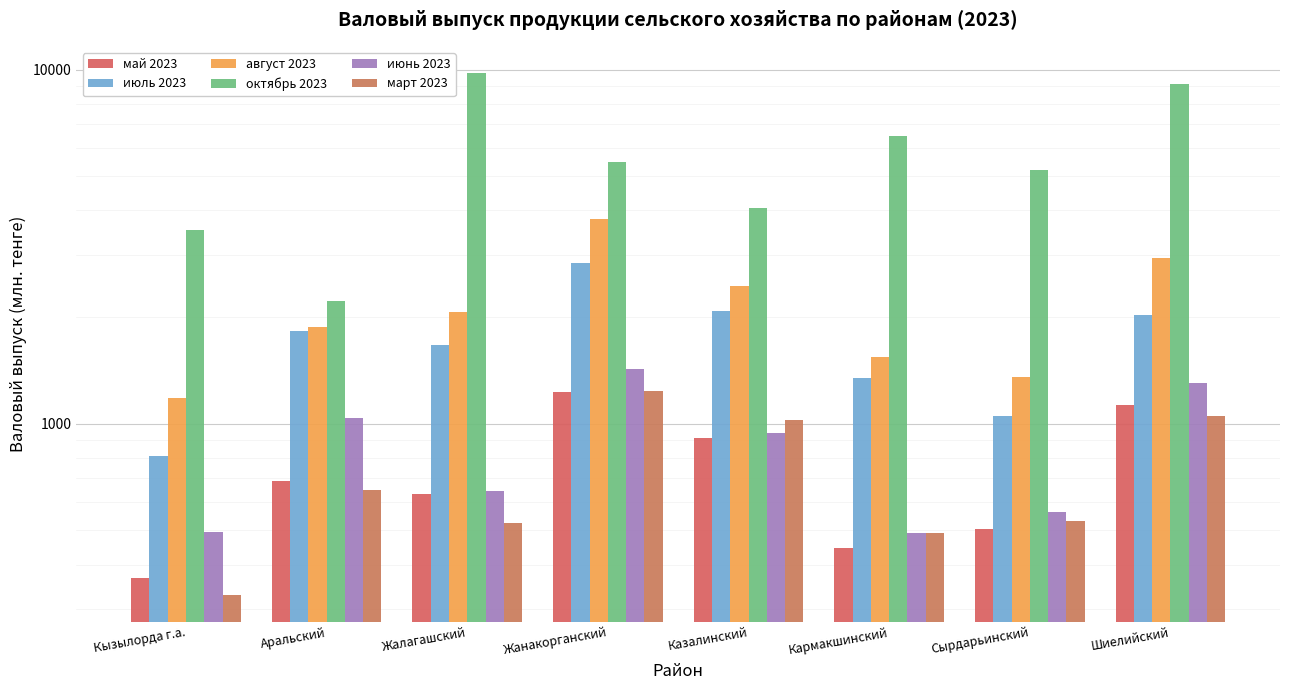

Which has a higher value, Шиелийский or Казалинский?

Шиелийский